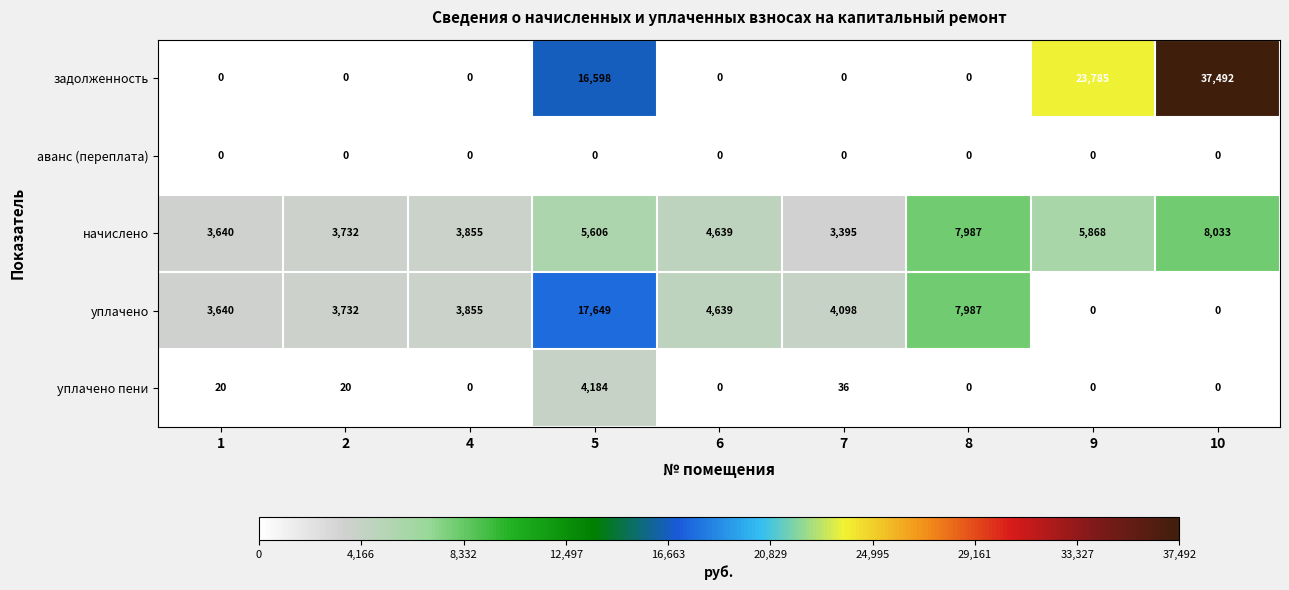

At which category is the sum across all series the highest?

10